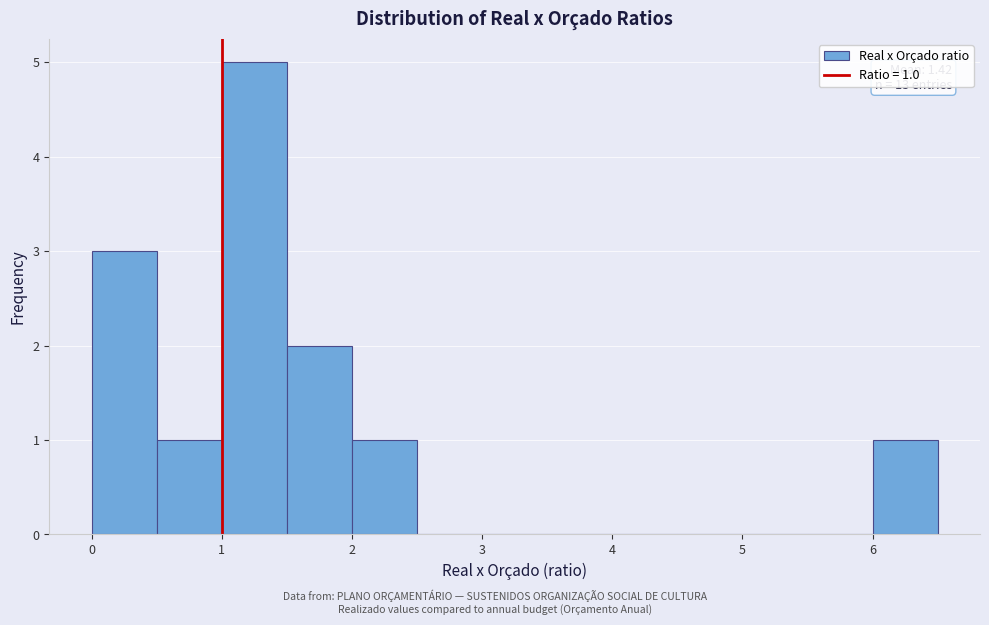

Which range on the x-axis has the tallest bar?

1.0 to 1.5